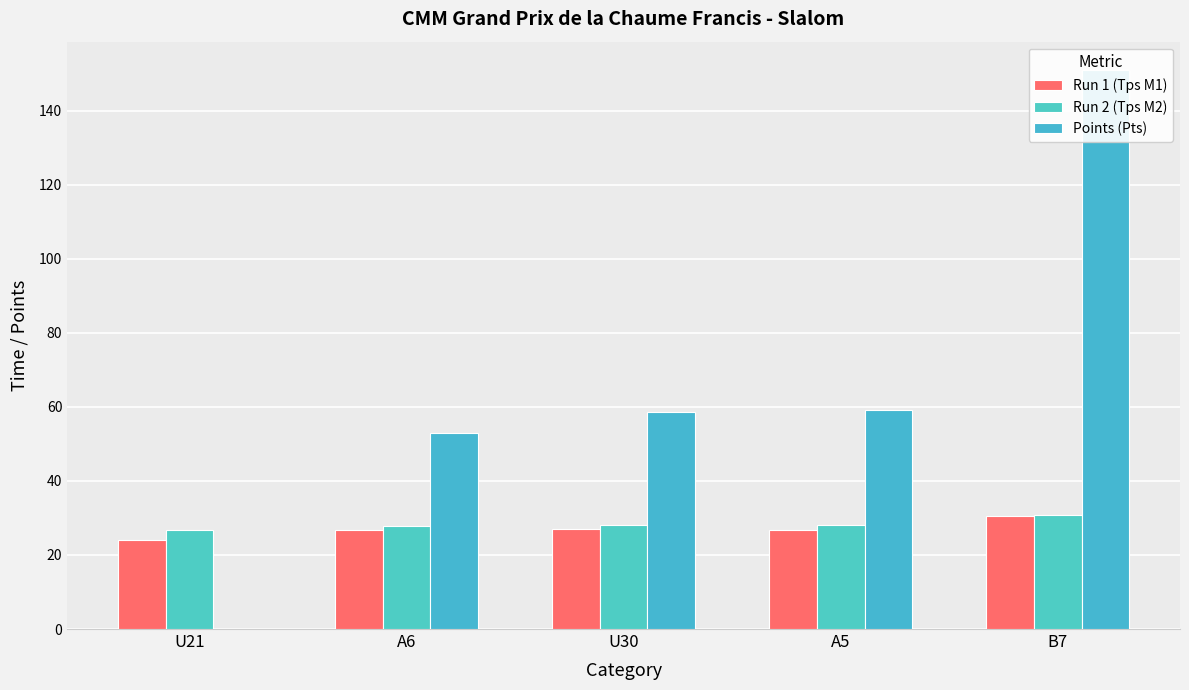

Does the chart contain any negative values?

No